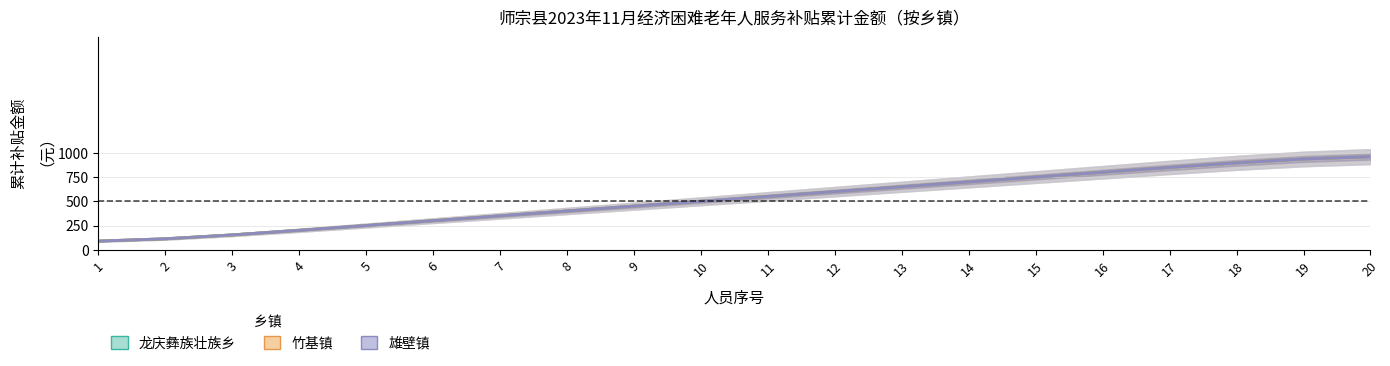

What are all the series names shown in the legend?

龙庆彝族壮族乡, 竹基镇, 雄壁镇